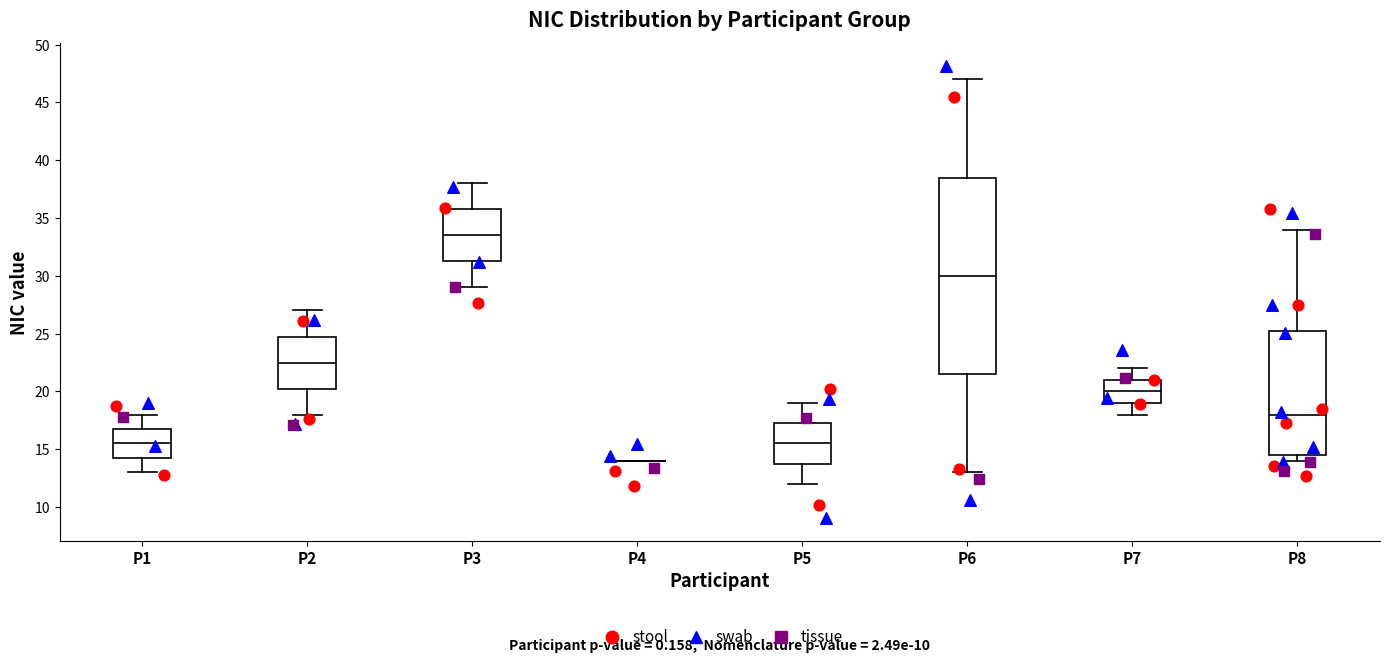

Reading left to right, transcribe this box plot: for each box, give where its median line is, the range the box spans, and where its two whiskers end, as read against the y-axis. The values are not printed on the chart, so give them approximately, as read against the axis.

P1: median 15.5, box 14.5 to 17.0, whiskers 13.0 to 18.0
P2: median 22.5, box 20.5 to 25.0, whiskers 18.0 to 27.0
P3: median 33.5, box 31.5 to 36.0, whiskers 29.0 to 38.0
P4: box collapsed to a line at 14.0, whiskers 14.0 to 14.0
P5: median 15.5, box 14.0 to 17.5, whiskers 12.0 to 19.0
P6: median 30.0, box 21.5 to 38.5, whiskers 13.0 to 47.0
P7: median 20.0, box 19.0 to 21.0, whiskers 18.0 to 22.0
P8: median 18.0, box 14.5 to 25.5, whiskers 14.0 to 34.0